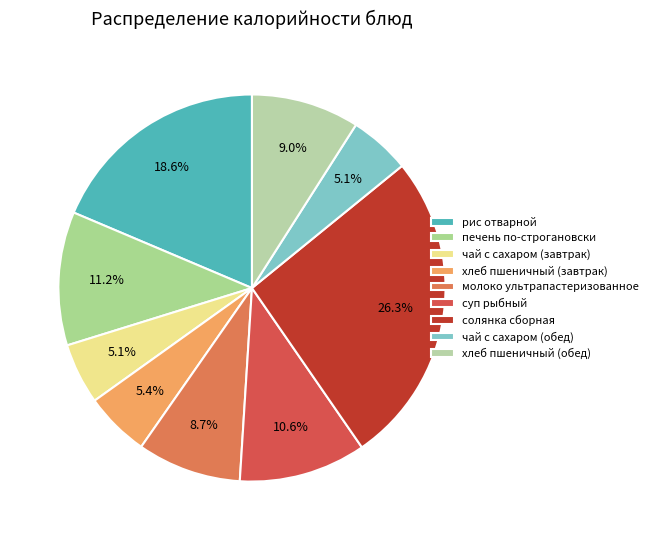

What percentage is the суп рыбный slice, to the nearest percent?

11%